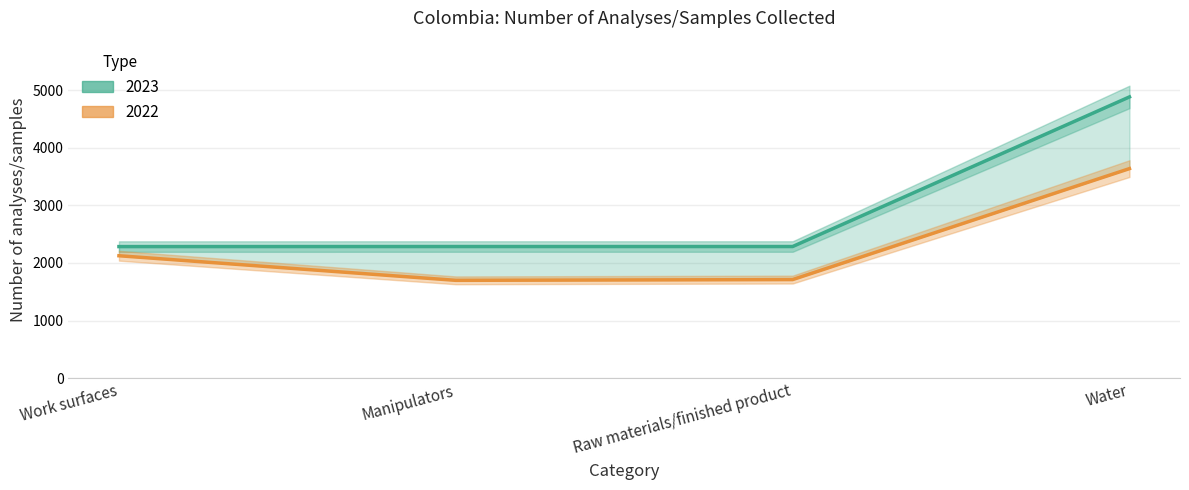

What is the difference between the 2022 values at Raw materials/finished product and Manipulators?

13